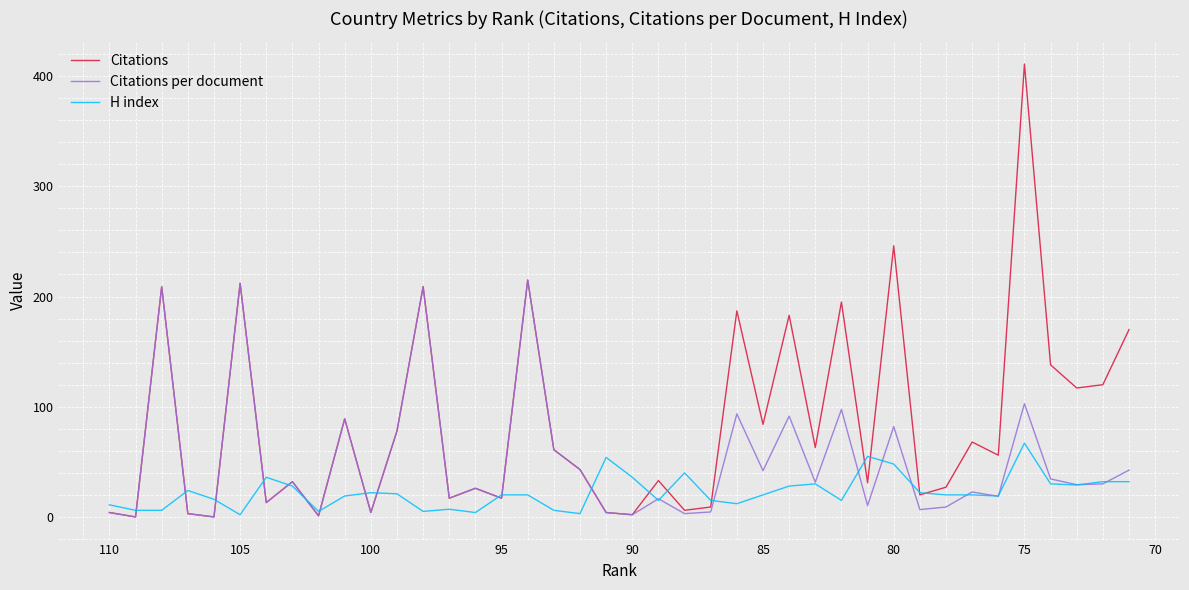

How many distinct data groups are displayed?

3